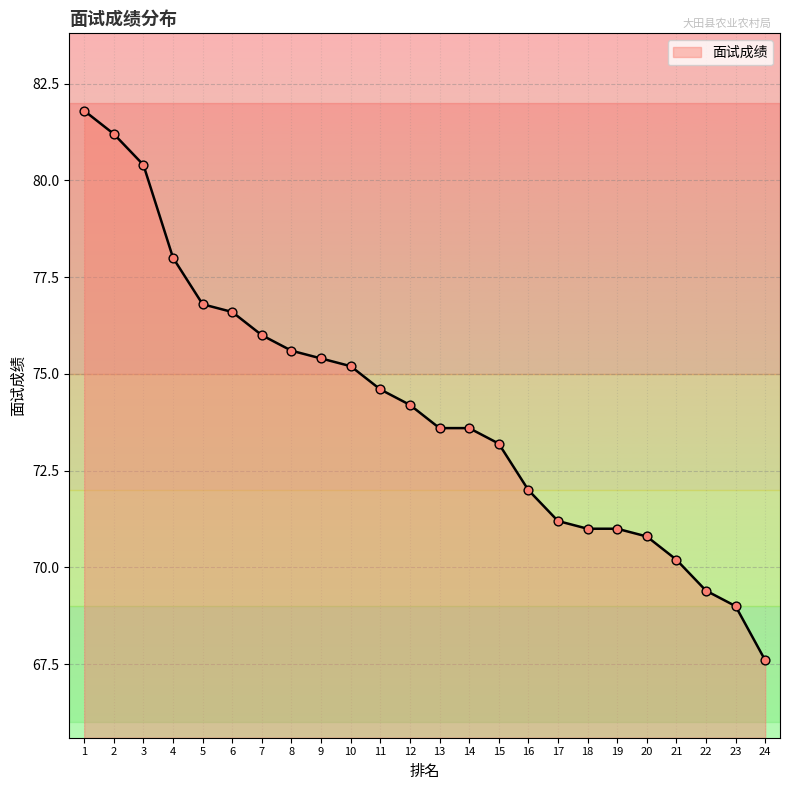

What is the ratio of the value at 17 to the value at 8?

0.9